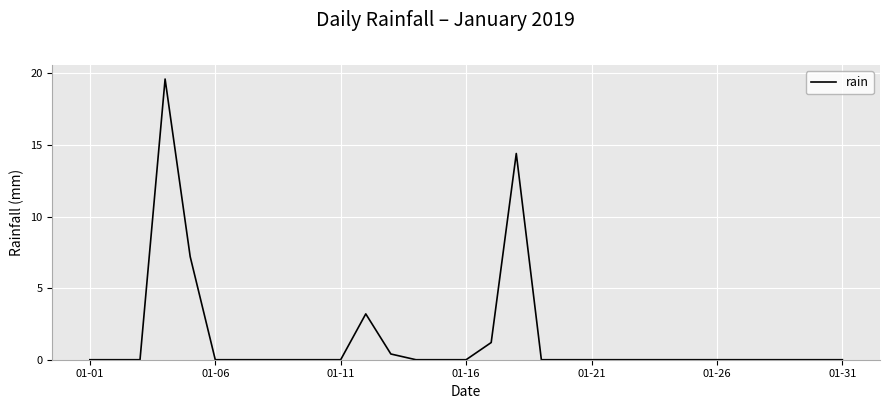

What is the difference between the maximum and minimum values?

19.6